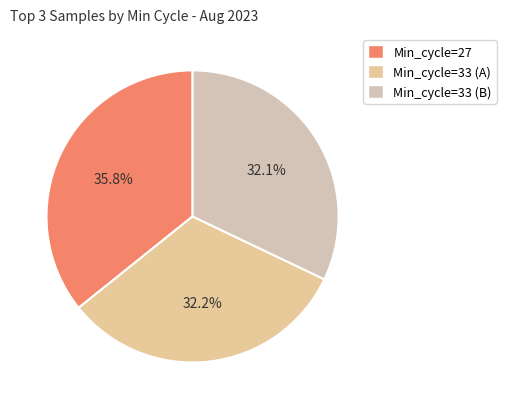

Count the number of slices in the pie.

3